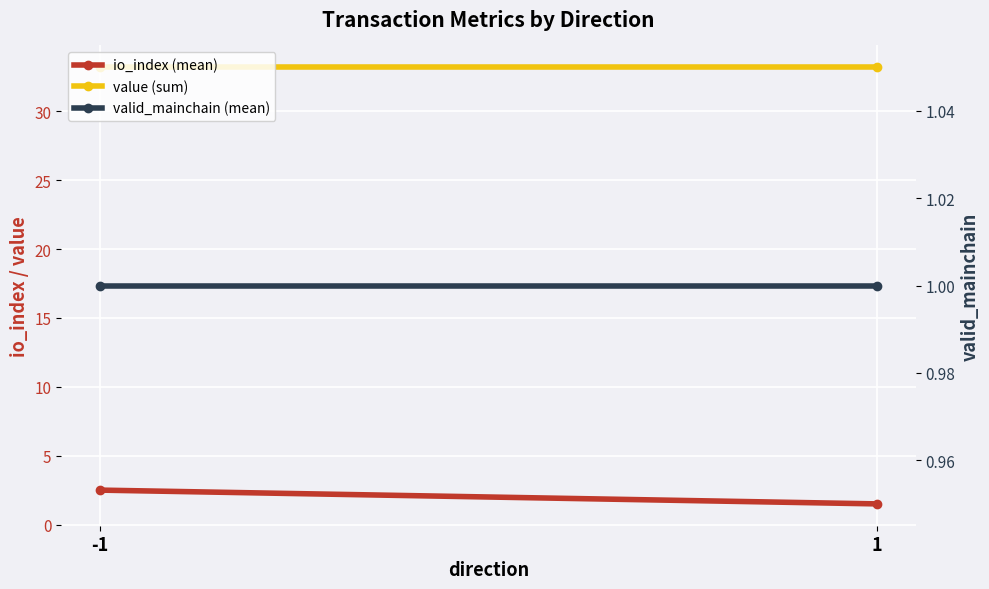

The io_index (mean) series shows 1.5 at 1. True or false?

True